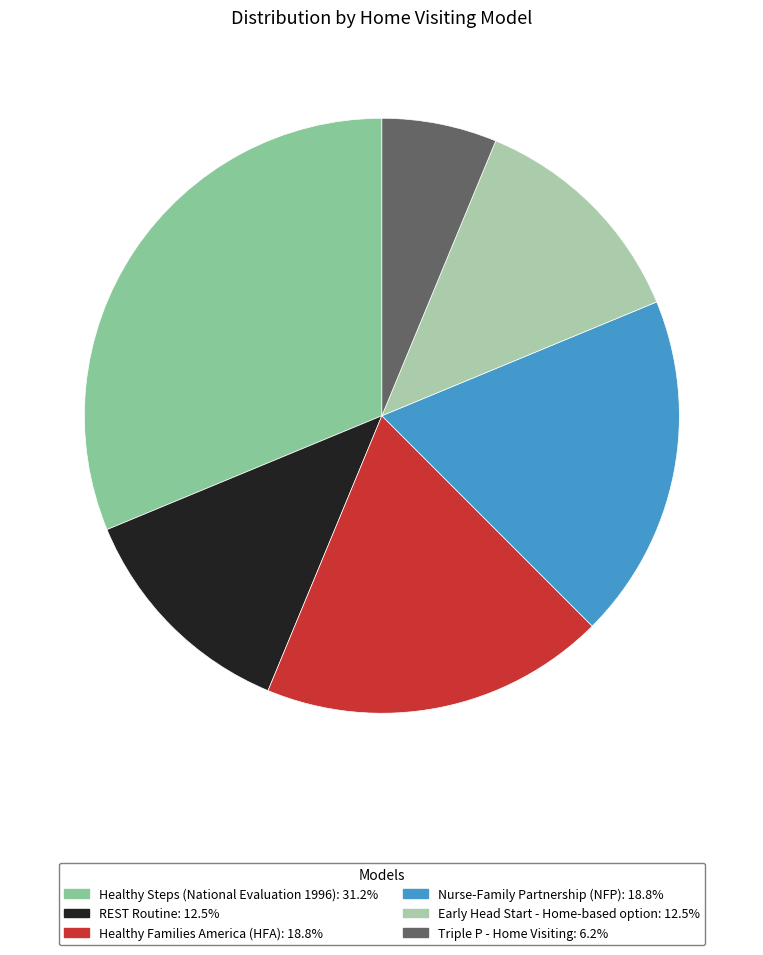

Is it true that REST Routine is 12% of the pie?

True